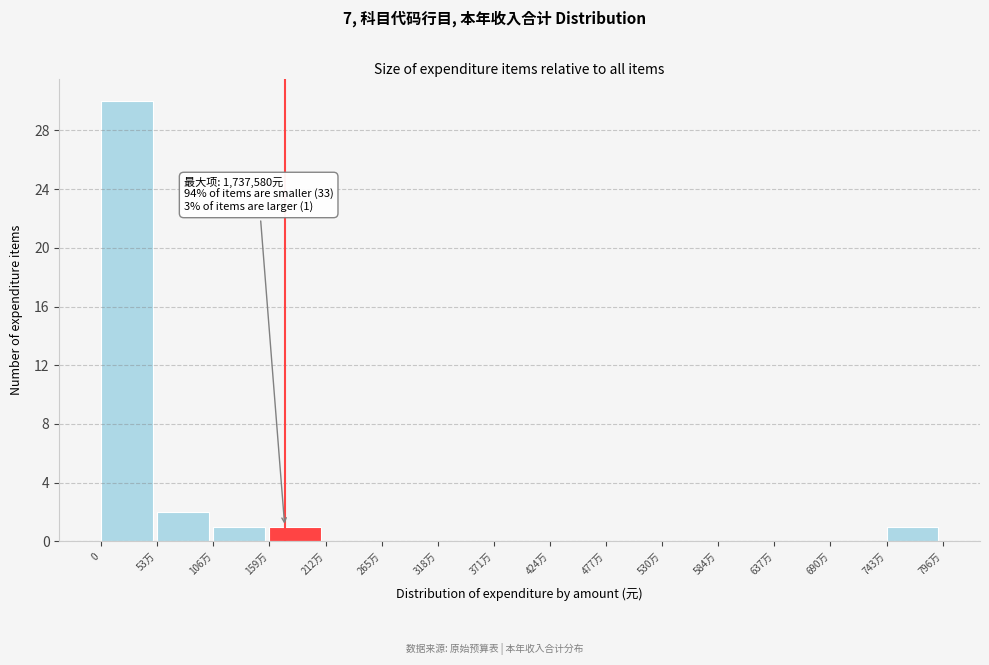

Reading left to right, transcribe all the data shown in this chart.

0=30	53万=2	106万=1	159万=1	212万=0	265万=0	318万=0	371万=0	424万=0	477万=0	530万=0	584万=0	637万=0	690万=0	743万=1